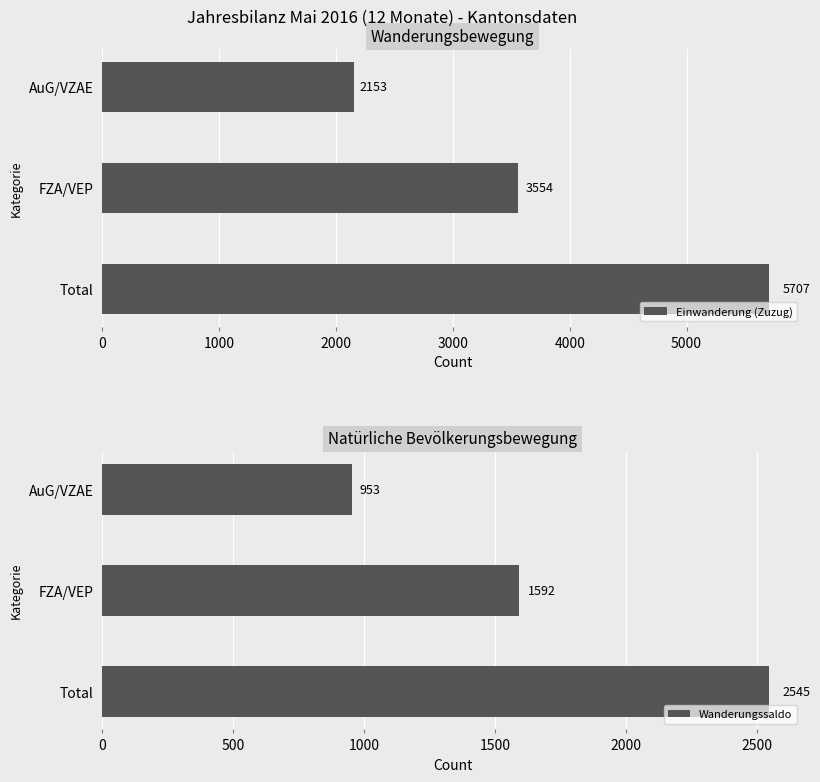

Reading left to right, transcribe all the data shown in this chart.

Einwanderung (Zuzug): 5707	3554	2153
Wanderungssaldo: 2545	1592	953